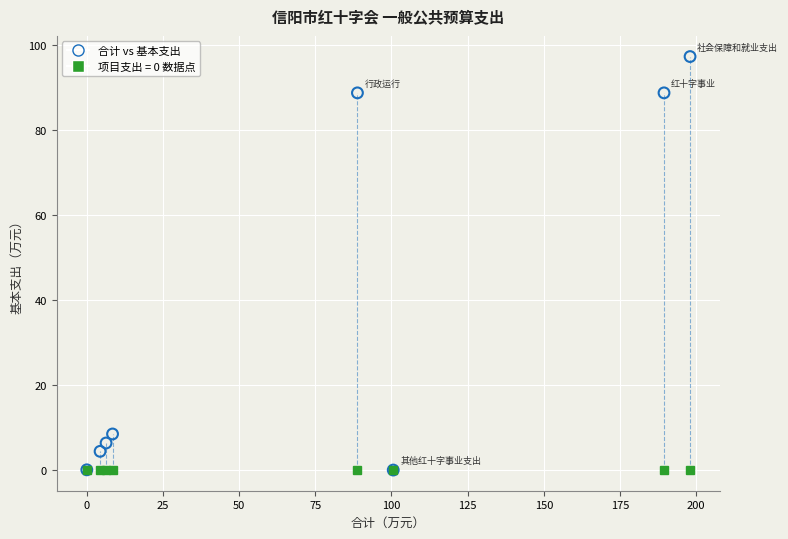

What Y value in the scatter plot is closest to 48?

8.5